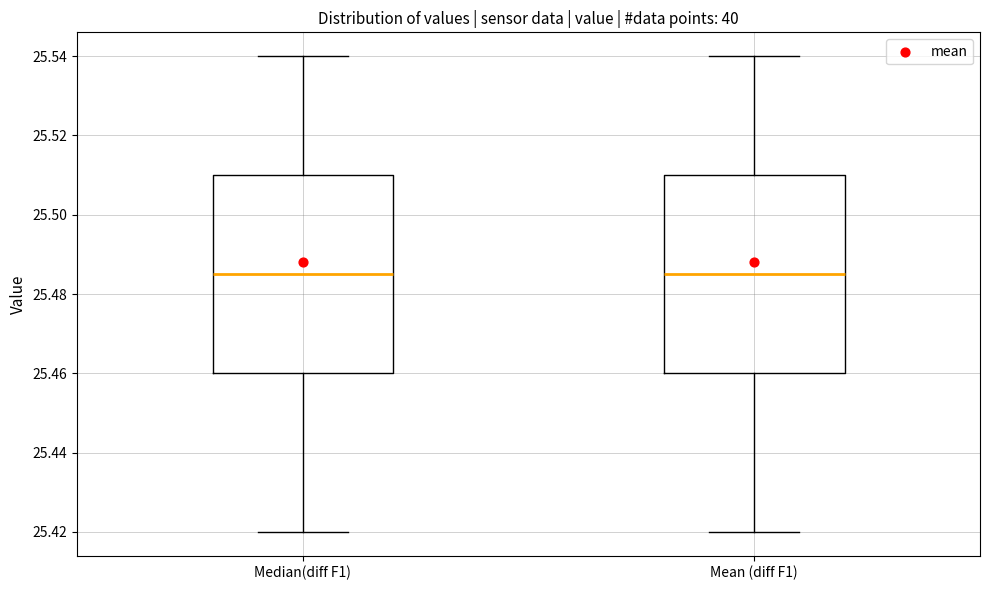

Reading left to right, read every box against the y-axis: the position of its median line, the range the box covers, and the ends of its whiskers. The values are not printed on the chart, so give them approximately, as read against the axis.

Median(diff F1): median 25.486, box 25.460 to 25.510, whiskers 25.420 to 25.540
Mean (diff F1): median 25.486, box 25.460 to 25.510, whiskers 25.420 to 25.540